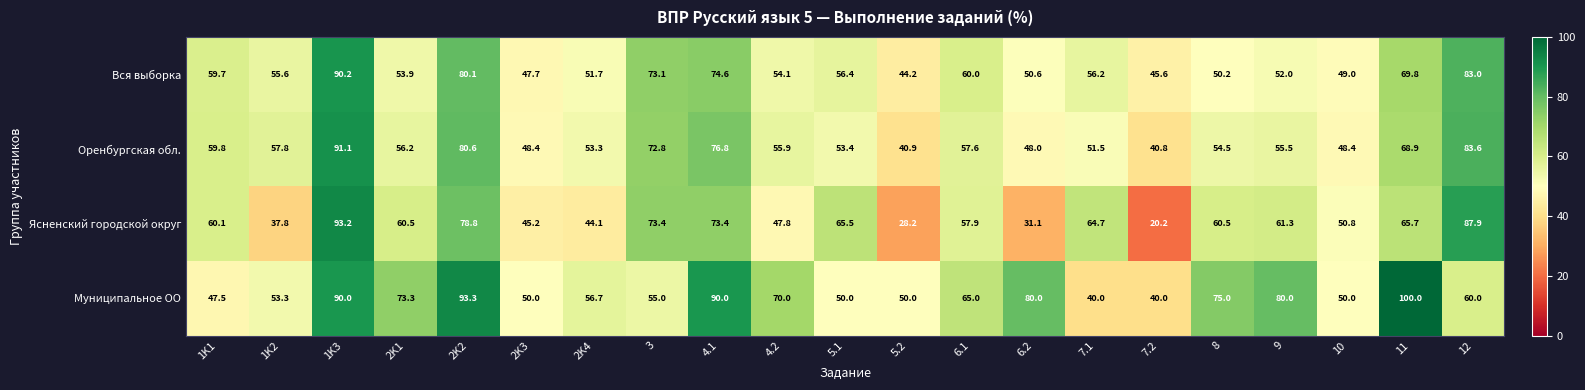

The value of Ясненский городской округ at 5.1 is 27.6. True or false?

False